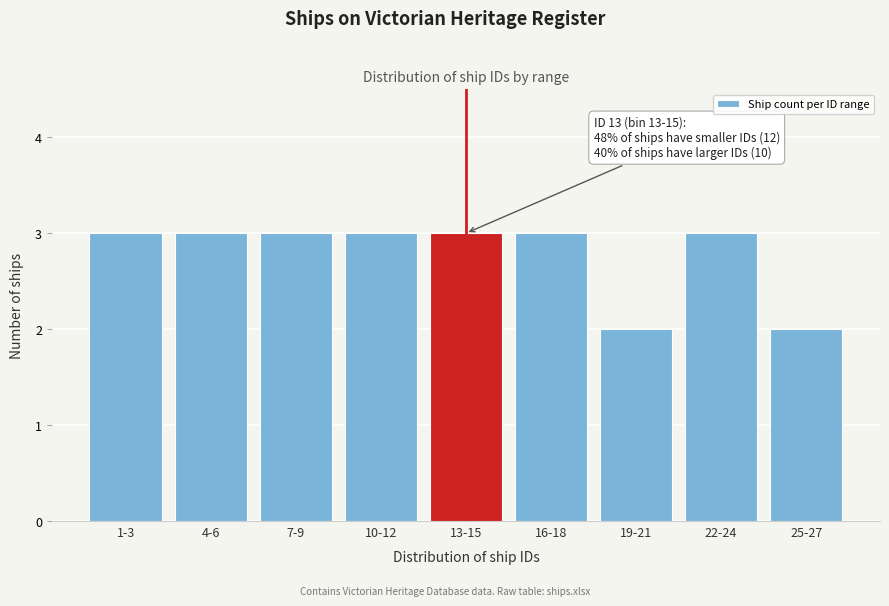

Reading left to right, what are all the values shown in this chart?

3	3	3	3	3	3	2	3	2